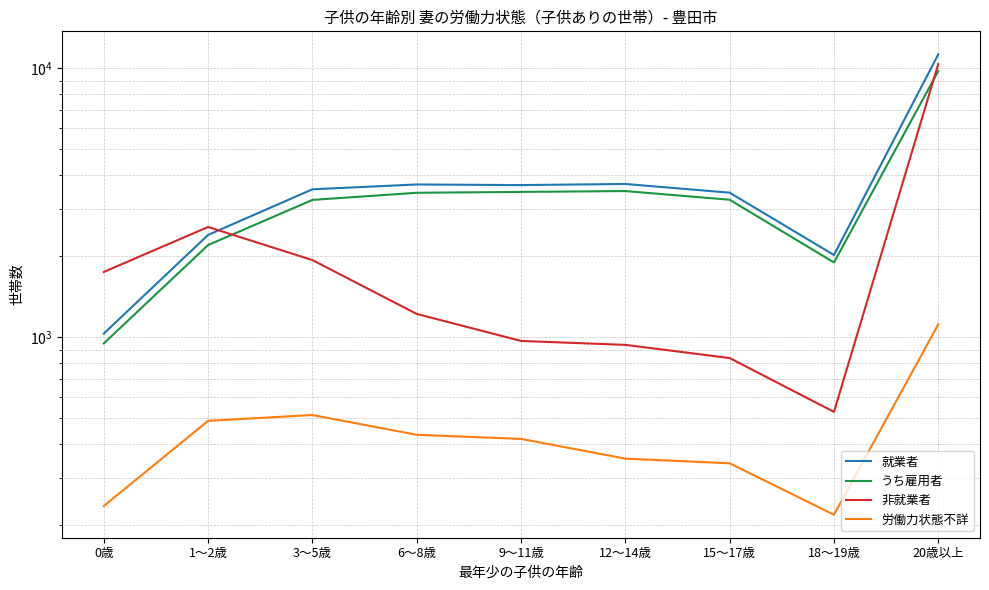

How many data points does each series have?

9